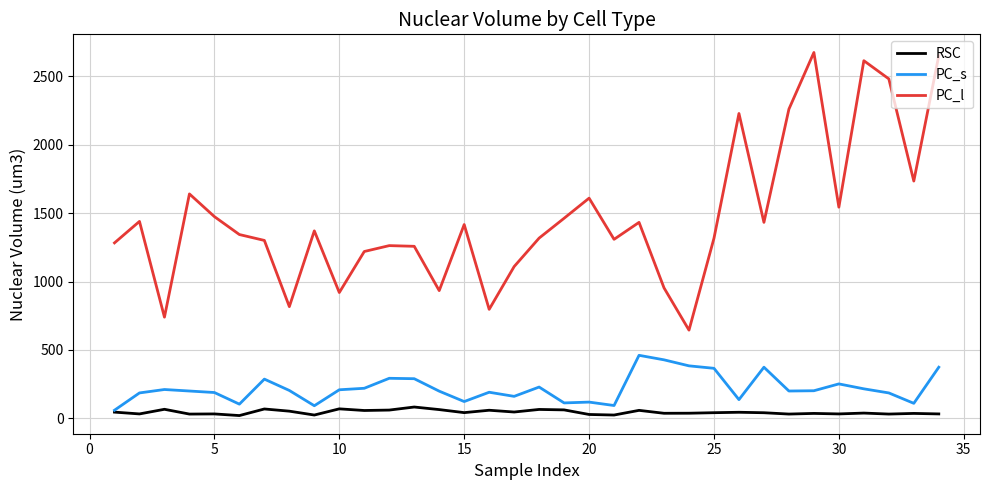

True or false: RSC and PC_l cross at least once.

False